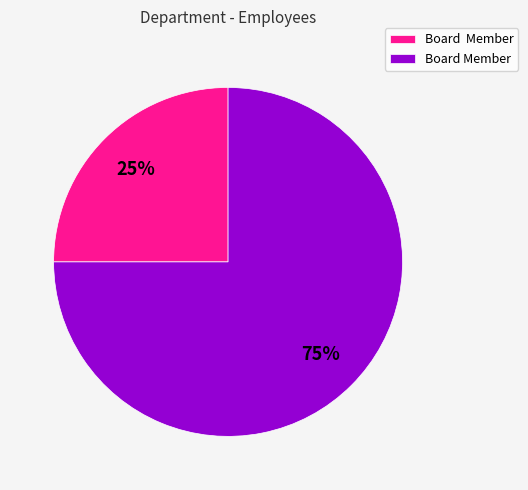

Does any single category account for the majority?

Yes